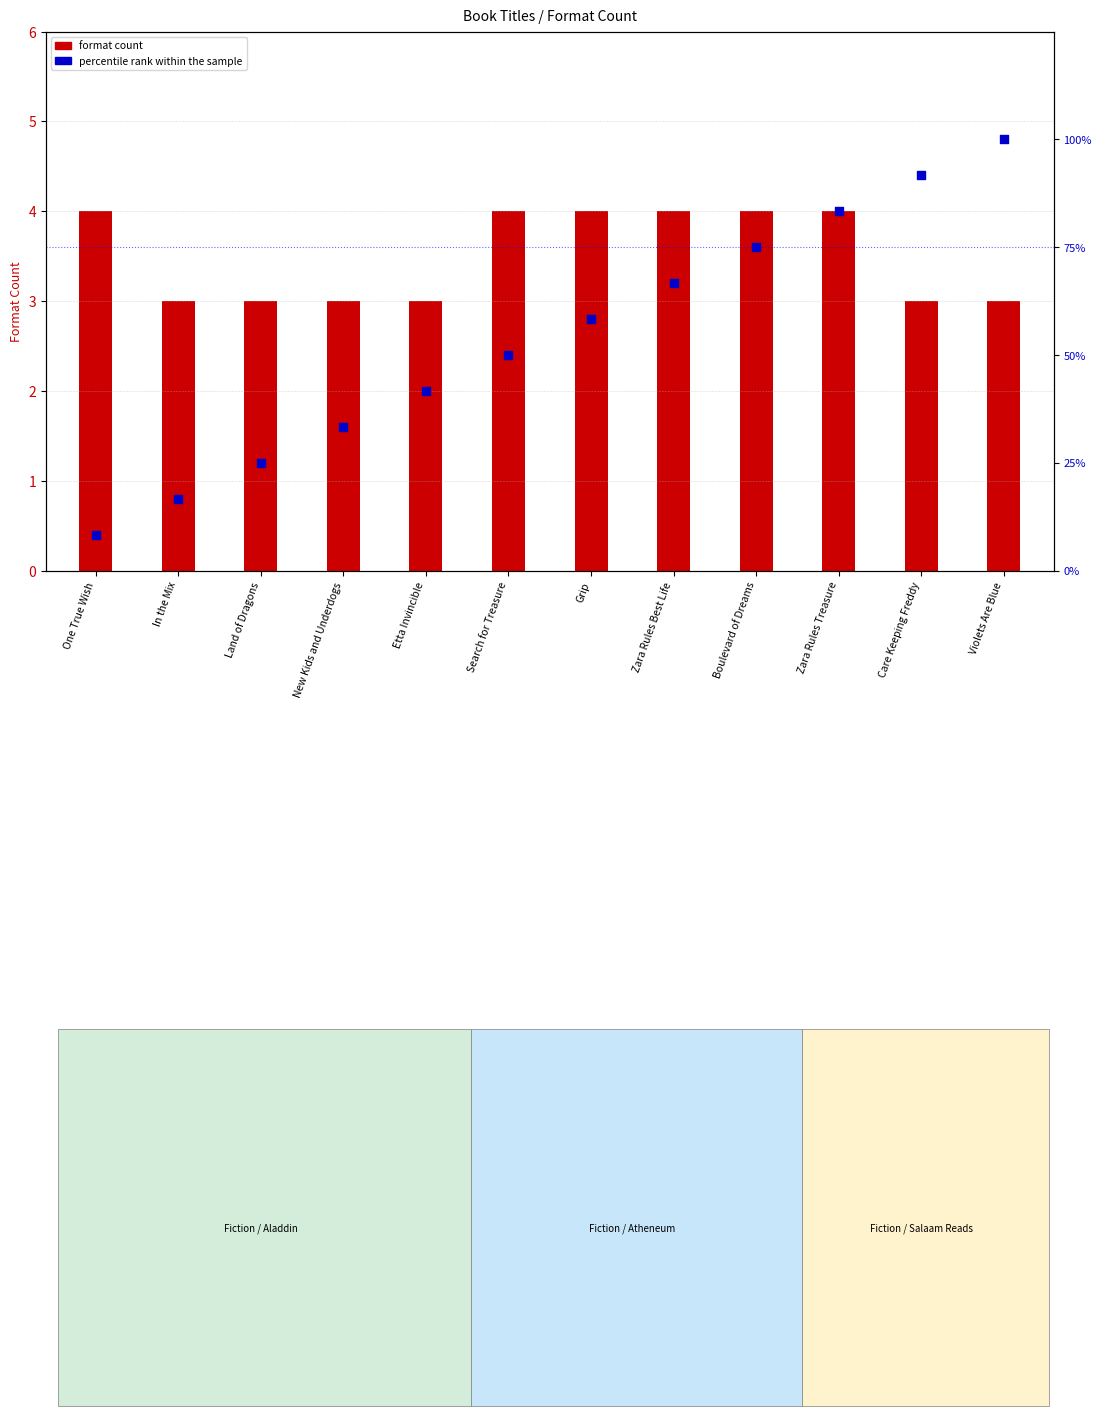

At how many categories does at least one series exceed 37?

8